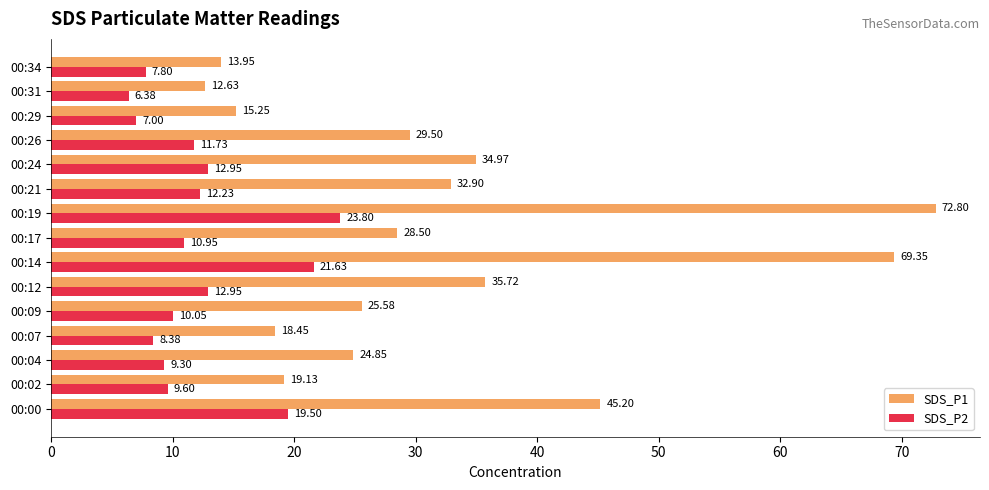

How many categories are shown in the chart?

15